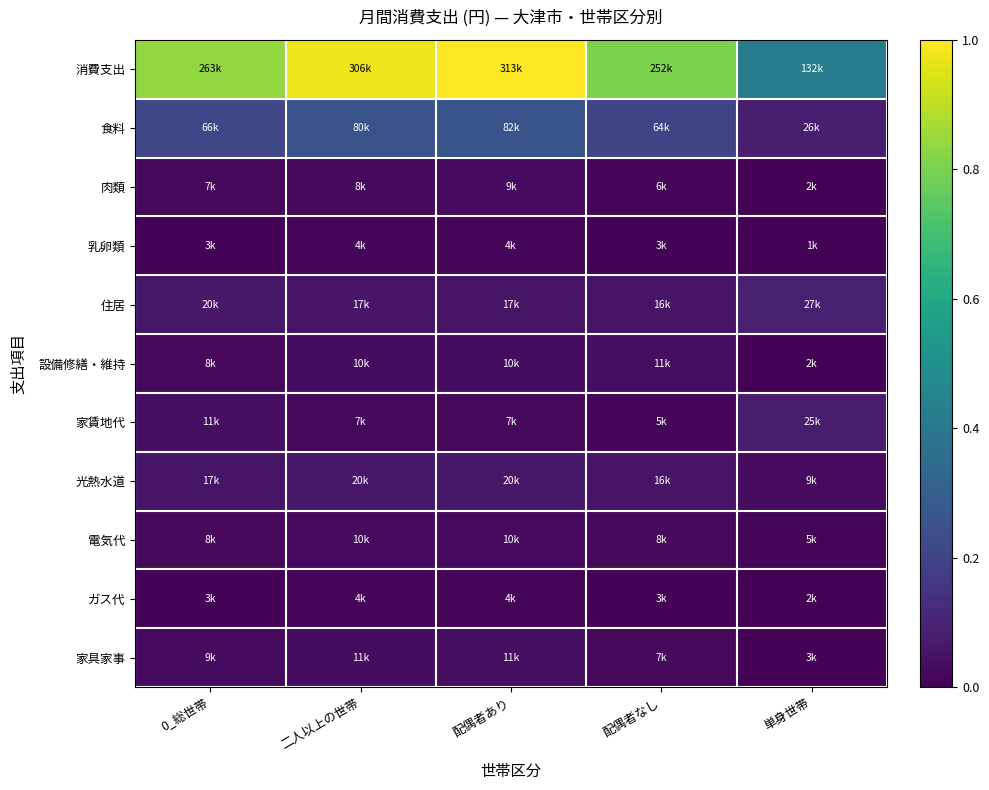

Rank the series by their maximum value, from highest to lowest.

消費支出, 食料, 住居, 家賃地代, 光熱水道, 設備修繕・維持, 家具家事, 電気代, 肉類, ガス代, 乳卵類